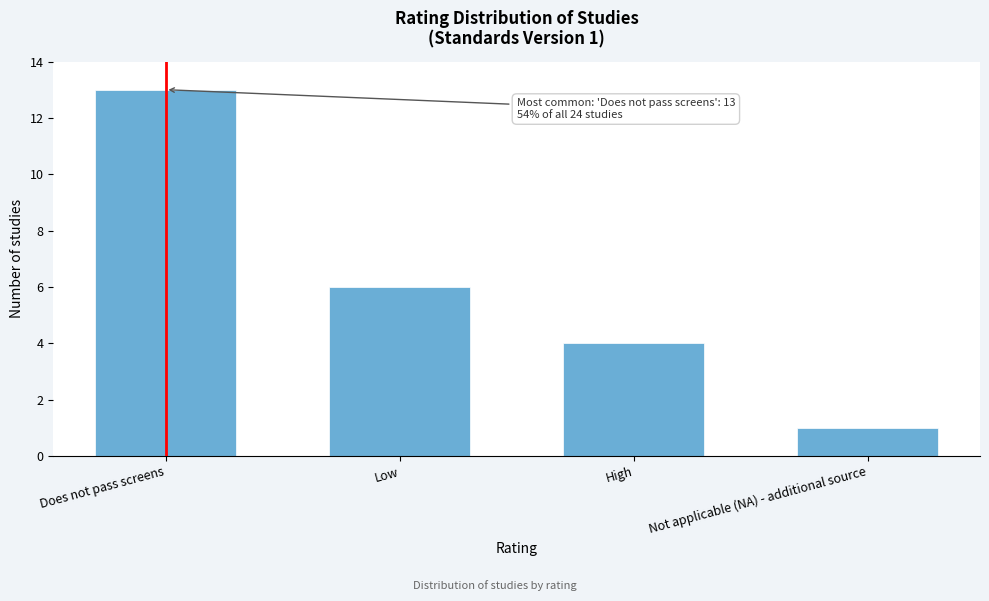

Reading left to right, list all the values displayed in this chart.

13	6	4	1